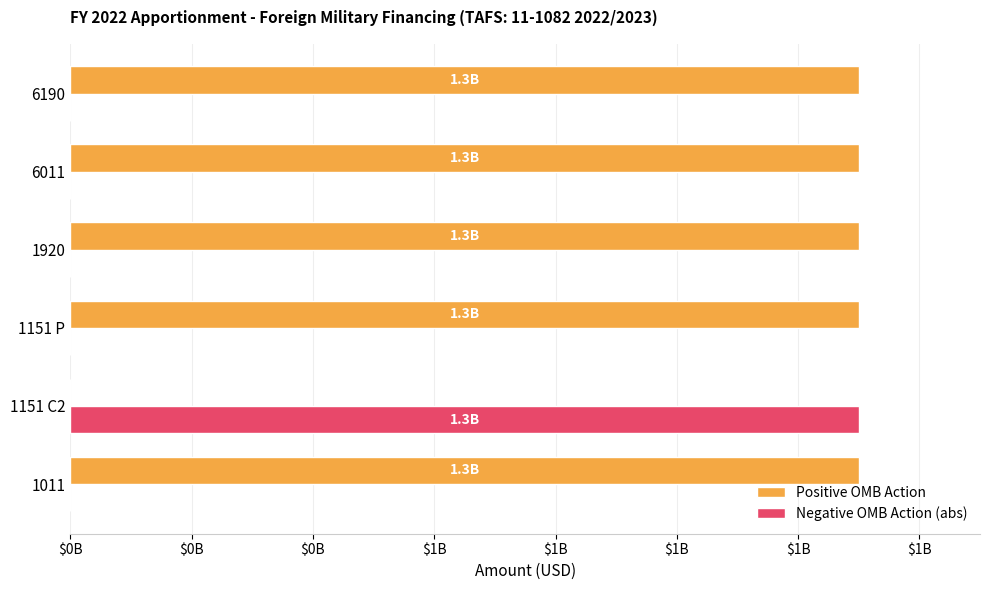

Reading left to right, what are all the values shown in this chart?

Positive OMB Action: 1300000000	0	1300000000	1300000000	1300000000	1300000000
Negative OMB Action (abs): 0	1300000000	0	0	0	0